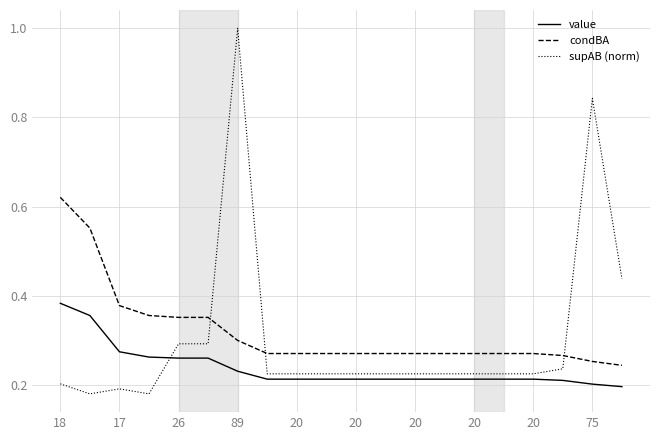

Which series has the widest spread of values?

supAB (norm)